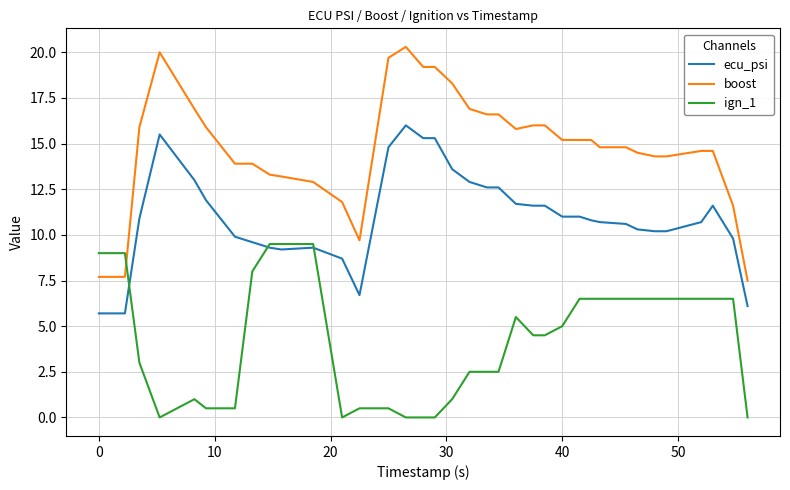

Which series has the largest total across all categories?

boost